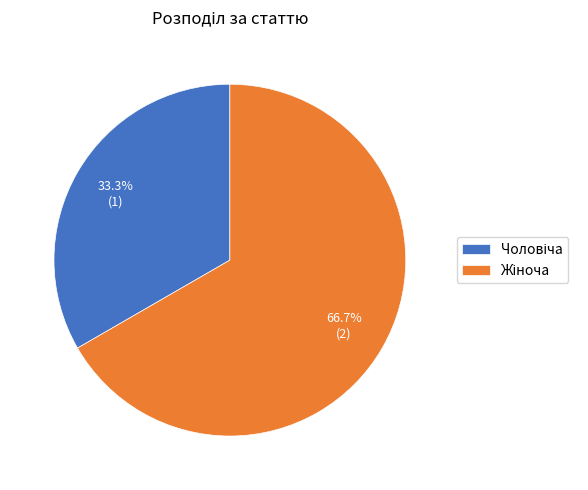

Is there a majority slice in this chart?

Yes